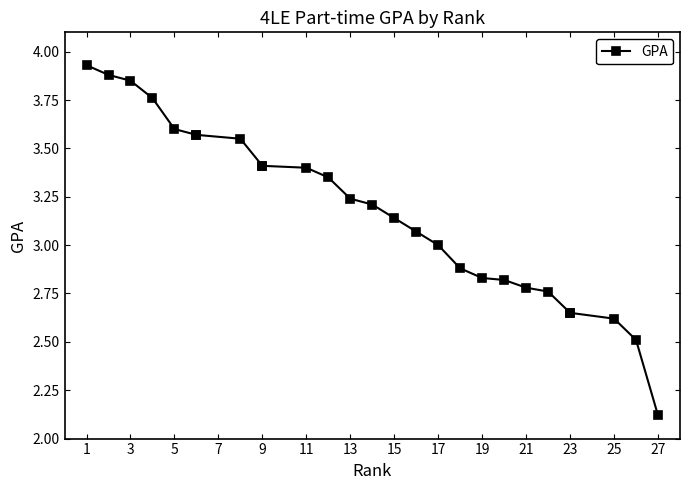

Approximately how many times larger is the value at 3 compared to 17?

1.3